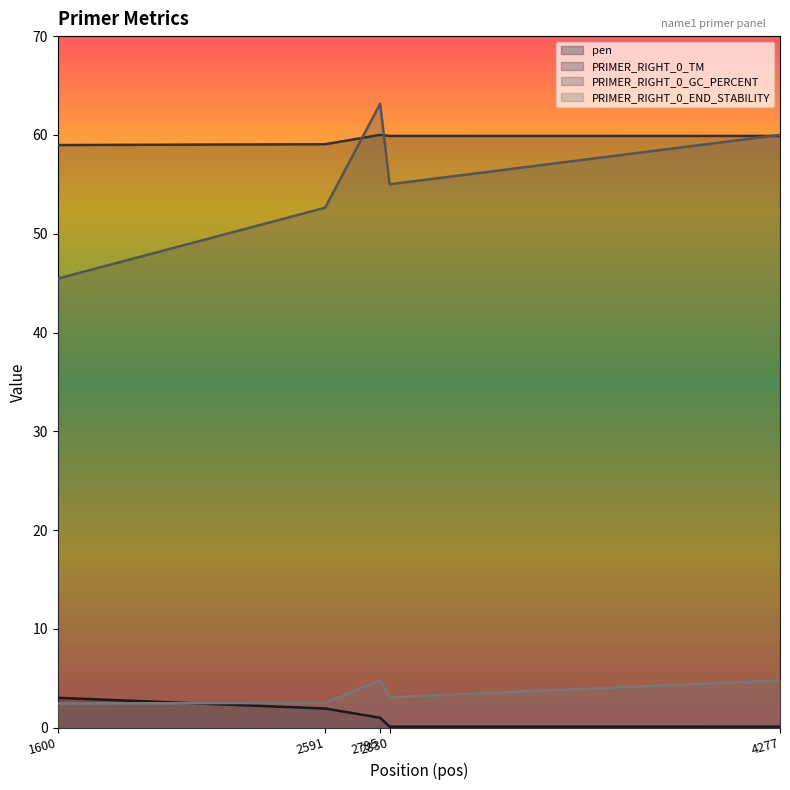

The PRIMER_RIGHT_0_END_STABILITY series shows 1.6 at 1600. True or false?

False